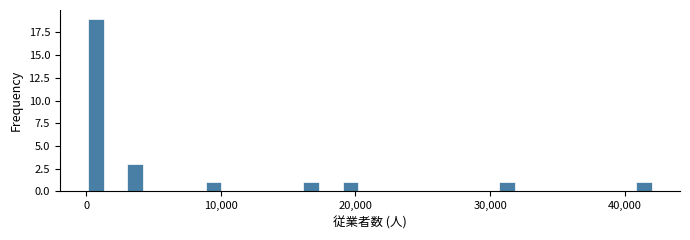

Read against the x-axis, roughly where is the centre of the tallest bar?

1000